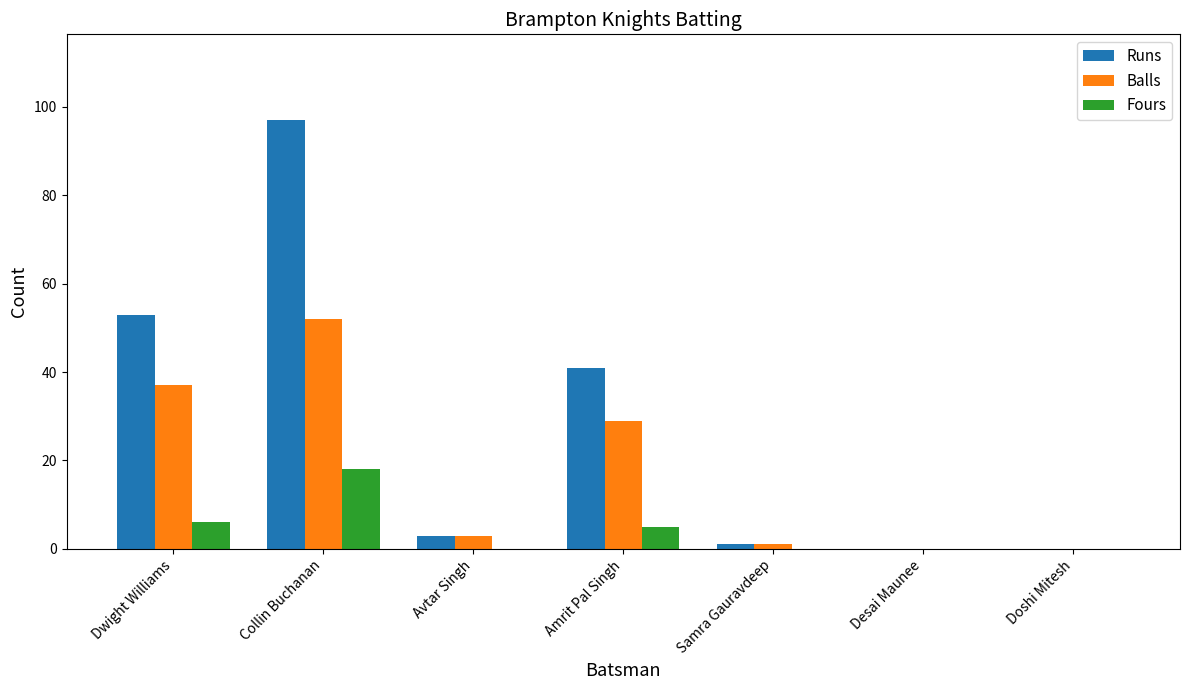

Which category has the highest value in the Fours series?

Collin Buchanan